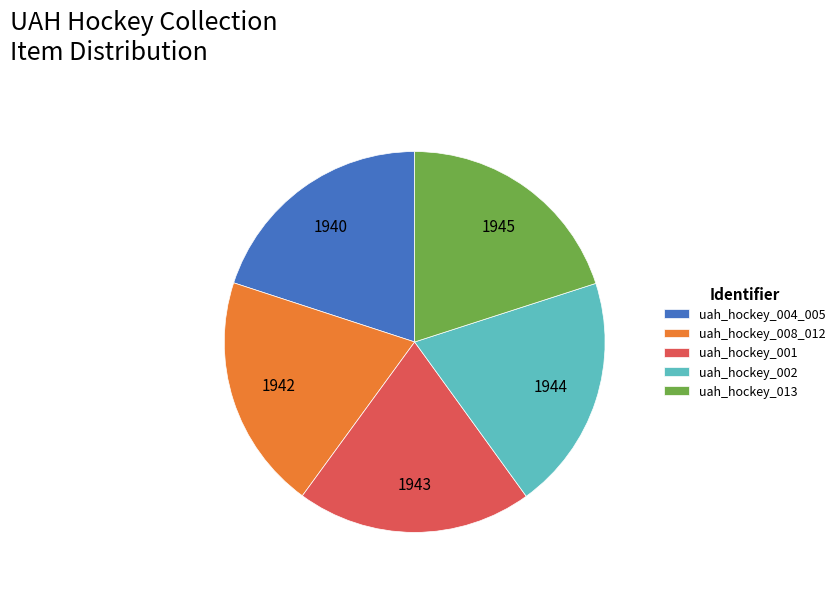

The uah_hockey_001 slice represents 20% of the pie. True or false?

True